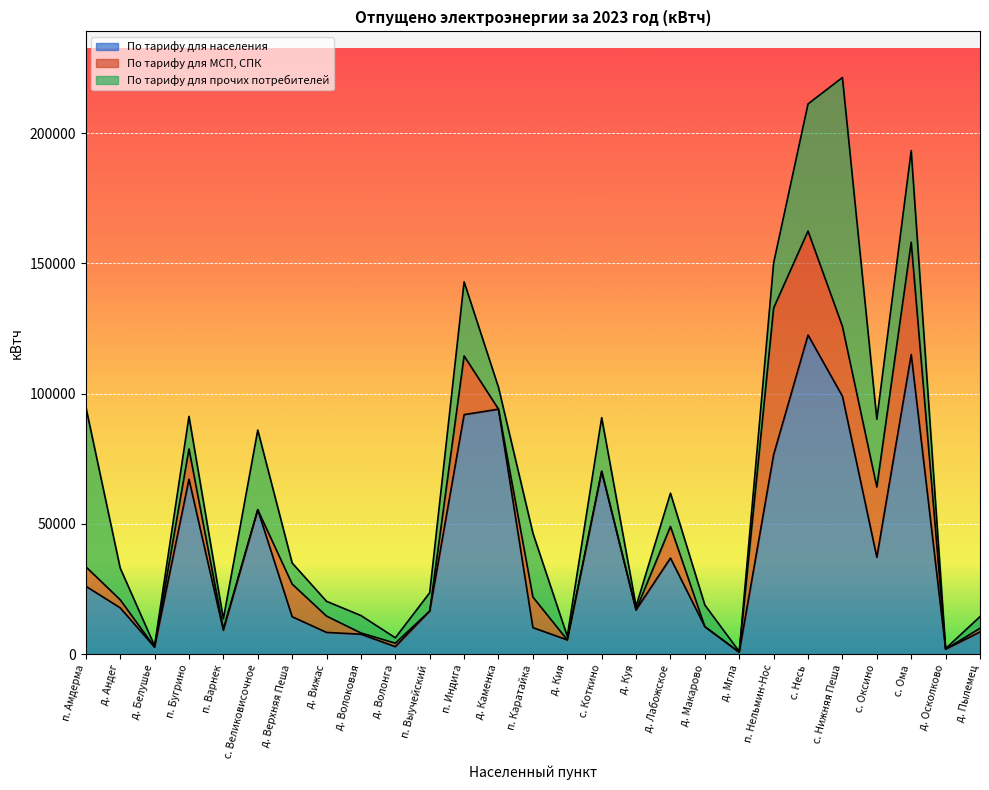

What are all the series names shown in the legend?

По тарифу для населения, По тарифу для МСП, СПК, По тарифу для прочих потребителей